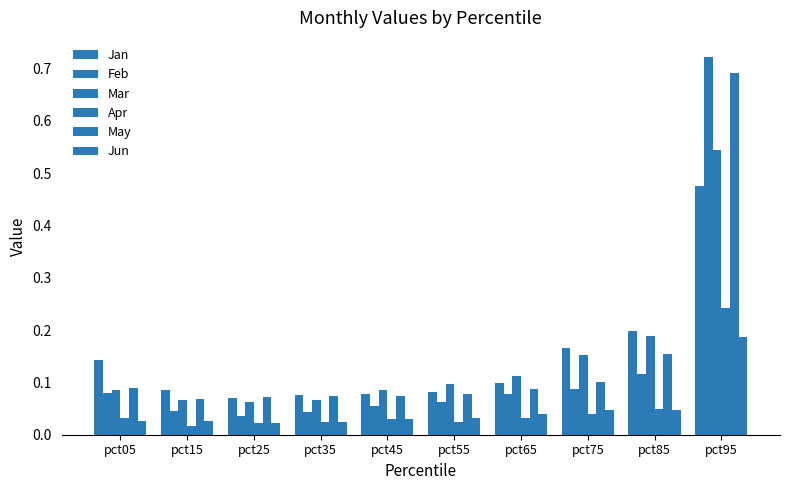

What is the value of the Jan bar at the 6th from the left?

0.1